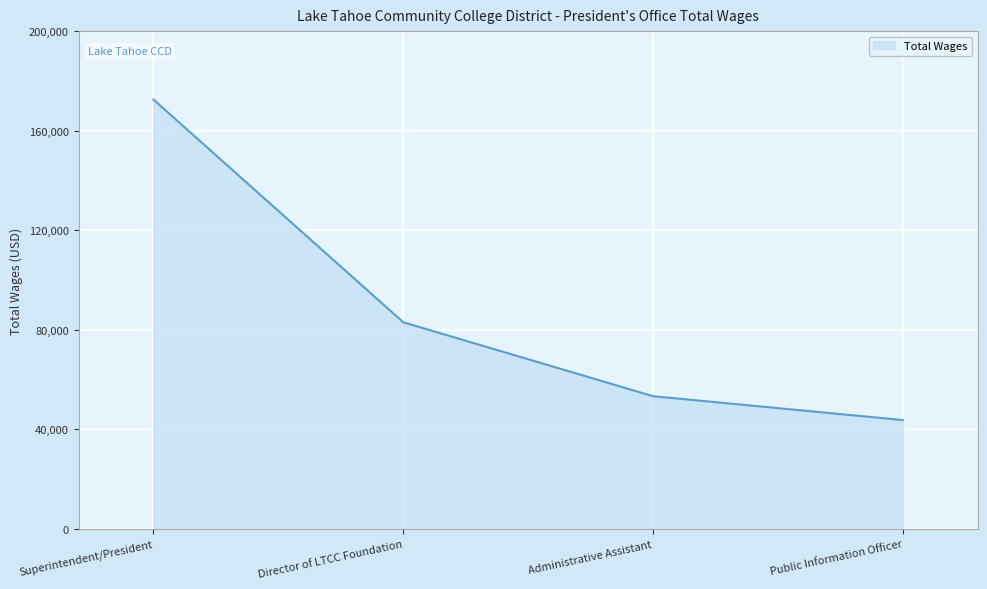

What is the greatest value displayed?

172500